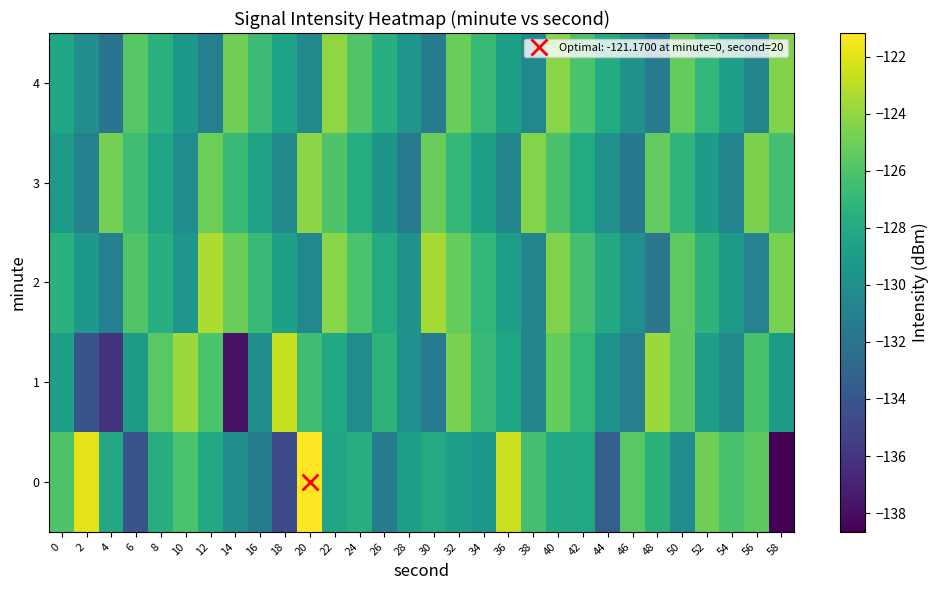

Reading right to left, extract all data points from this chart.

0: 58=-138.7	56=-125.6	54=-126.2	52=-125.0	50=-130.2	48=-127.4	46=-125.6	44=-133.4	42=-128.2	40=-128.1	38=-126.4	36=-122.5	34=-129.3	32=-128.9	30=-128.0	28=-128.8	26=-131.3	24=-127.8	22=-128.3	20=-121.2	18=-134.6	16=-131.2	14=-130.1	12=-128.1	10=-126.1	8=-127.7	6=-134.2	4=-128.1	2=-121.9	0=-126.0
1: 58=-129.1	56=-126.2	54=-130.4	52=-128.9	50=-125.6	48=-123.8	46=-131.2	44=-129.7	42=-127.1	40=-125.3	38=-130.6	36=-128.4	34=-126.9	32=-124.7	30=-131.5	28=-129.8	26=-127.3	24=-130.2	22=-128.1	20=-126.5	18=-122.7	16=-130.0	14=-137.9	12=-126.1	10=-123.8	8=-125.7	6=-129.1	4=-136.1	2=-134.1	0=-128.8
2: 58=-124.7	56=-130.9	54=-129.1	52=-127.3	50=-125.5	48=-131.7	46=-129.9	44=-128.1	42=-126.3	40=-124.5	38=-130.7	36=-128.9	34=-127.1	32=-125.3	30=-123.5	28=-129.7	26=-127.9	24=-126.1	22=-124.3	20=-130.5	18=-128.7	16=-126.9	14=-125.1	12=-123.3	10=-129.5	8=-127.7	6=-125.9	4=-131.1	2=-129.3	0=-127.5
3: 58=-126.4	56=-124.6	54=-130.8	52=-129.0	50=-127.2	48=-125.4	46=-131.6	44=-129.8	42=-128.0	40=-126.2	38=-124.4	36=-130.6	34=-128.8	32=-127.0	30=-125.2	28=-131.4	26=-129.6	24=-127.8	22=-126.0	20=-124.2	18=-130.4	16=-128.6	14=-126.8	12=-125.0	10=-130.2	8=-128.4	6=-126.6	4=-124.8	2=-131.0	0=-129.2
4: 58=-124.5	56=-130.7	54=-128.9	52=-127.1	50=-125.3	48=-131.5	46=-129.7	44=-127.9	42=-126.1	40=-124.3	38=-130.5	36=-128.7	34=-126.9	32=-125.1	30=-131.3	28=-129.5	26=-127.7	24=-125.9	22=-124.1	20=-130.3	18=-128.5	16=-126.7	14=-124.9	12=-131.1	10=-129.3	8=-127.5	6=-125.7	4=-131.9	2=-130.1	0=-128.3